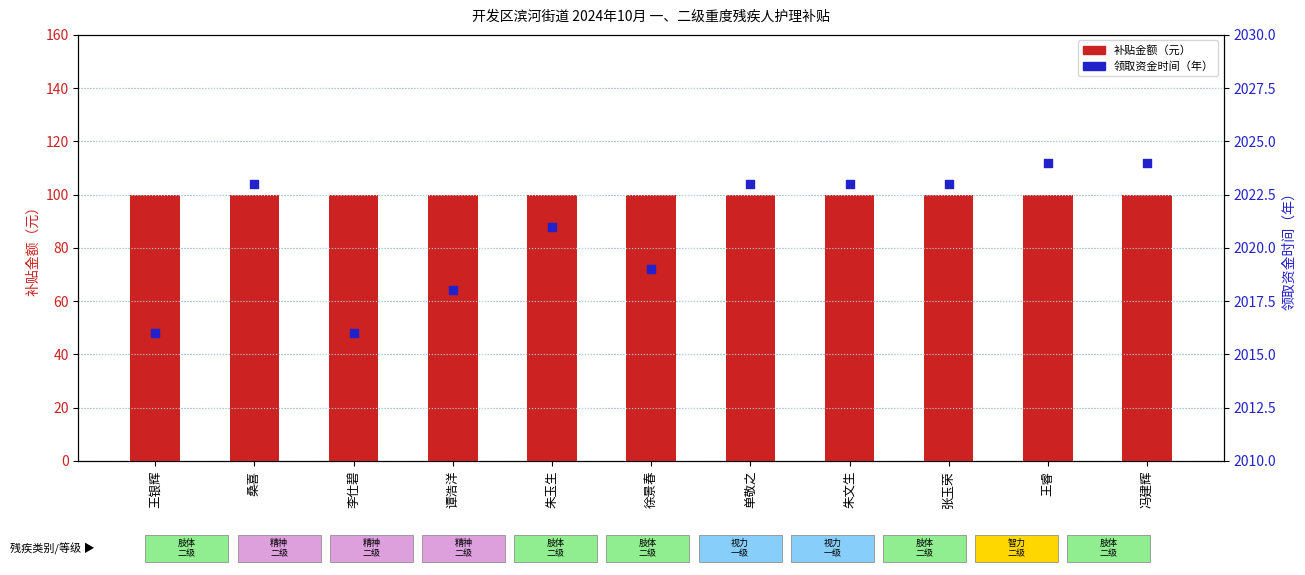

What are all the series names shown in the legend?

补贴金额（元）, 领取资金时间（年）